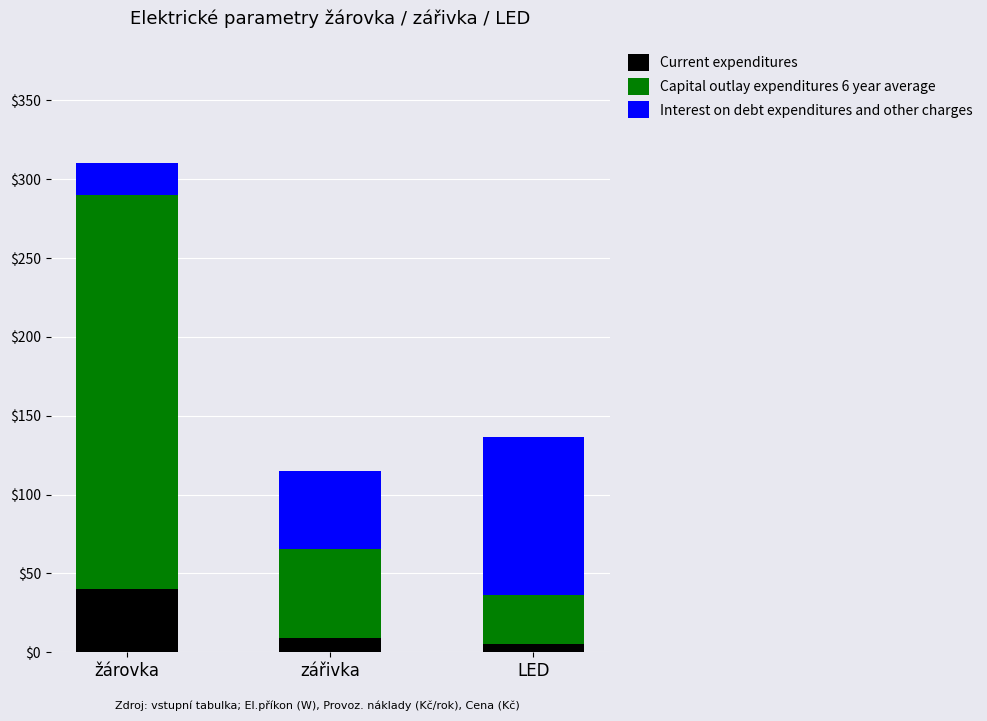

Which category has the highest value in the Current expenditures series?

žárovka